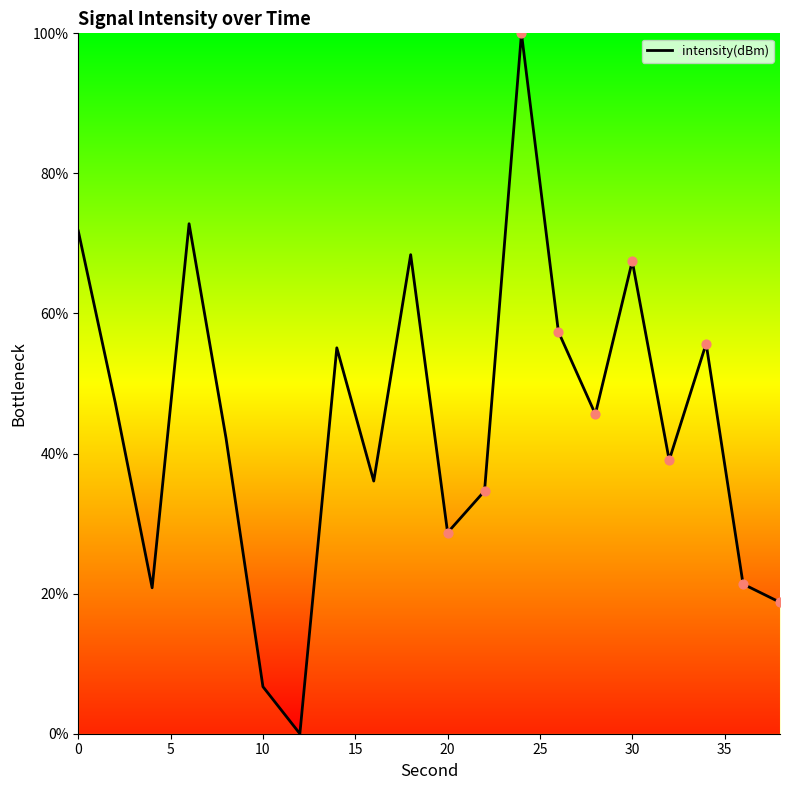

What is the maximum value shown in the chart?

100.0